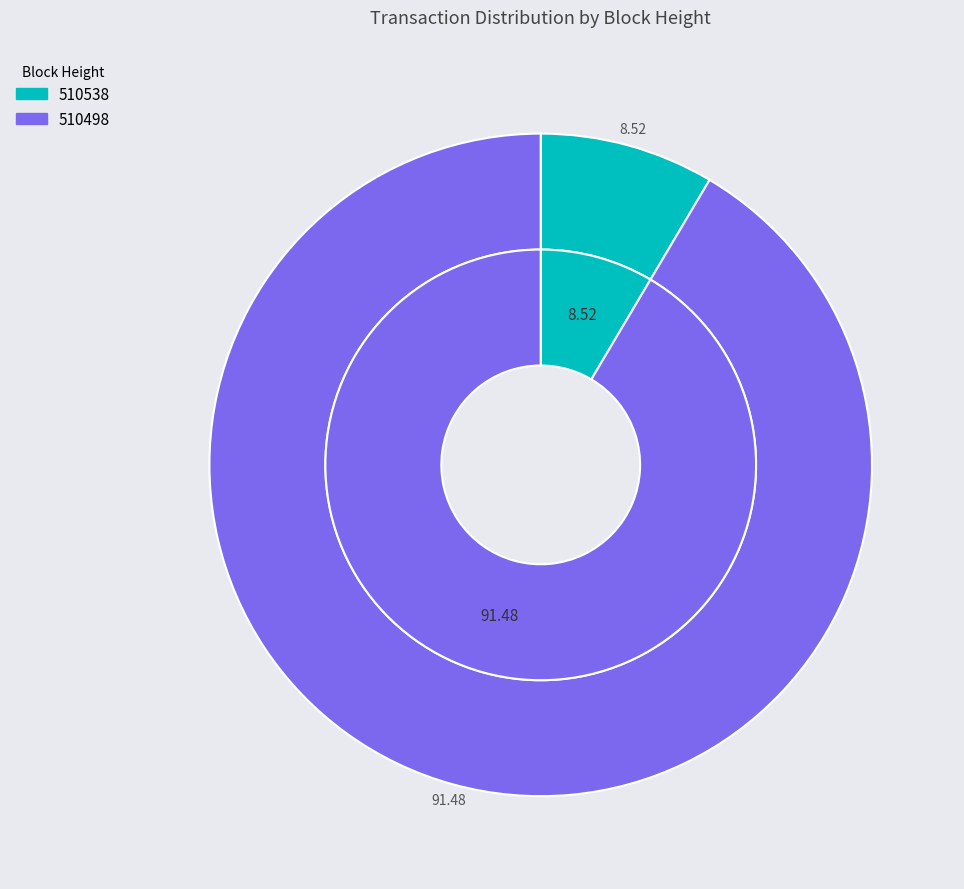

True or false: 510538 accounts for 9% of the total.

True